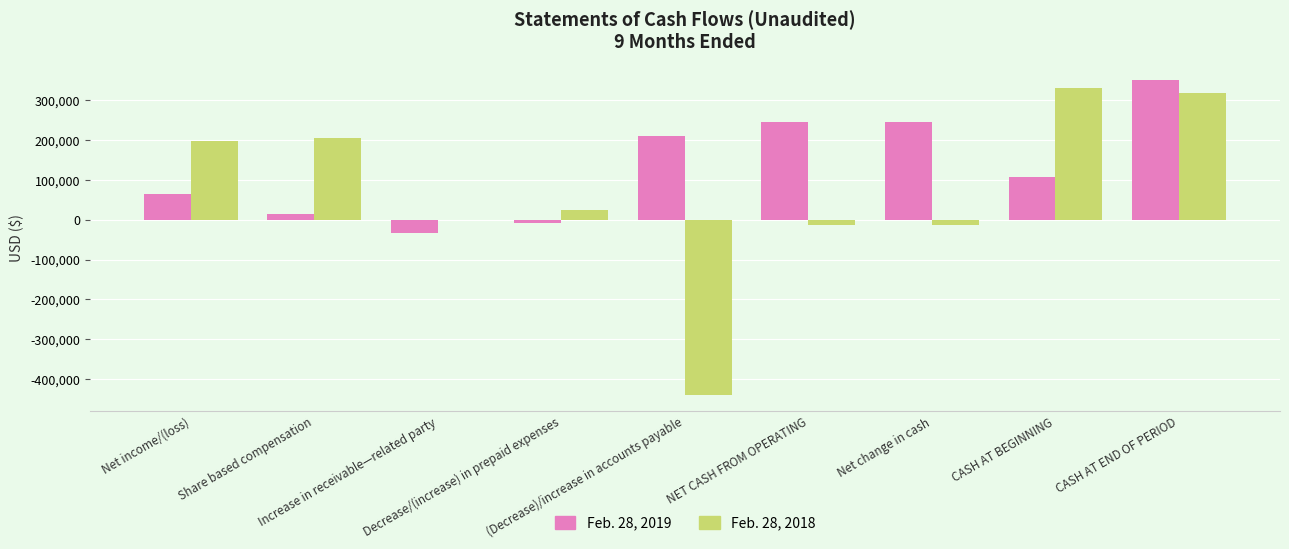

At which category is the sum across all series the highest?

CASH AT END OF PERIOD